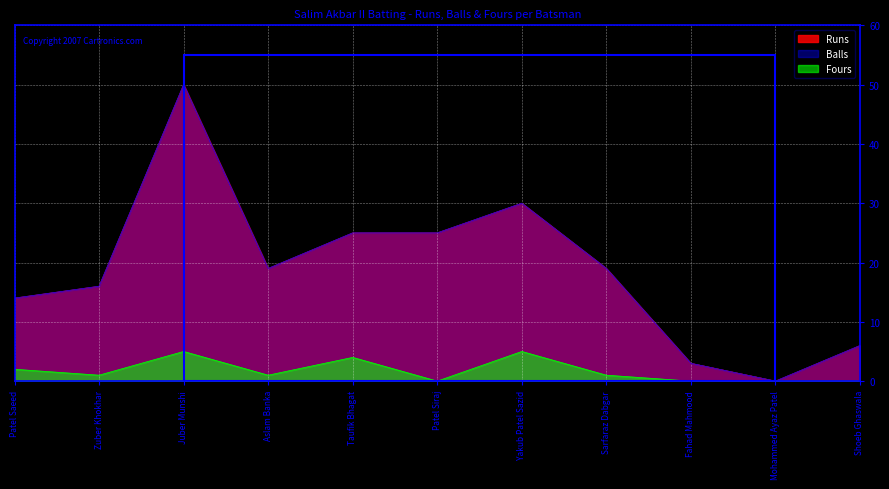

What are all the series names shown in the legend?

Runs, Balls, Fours